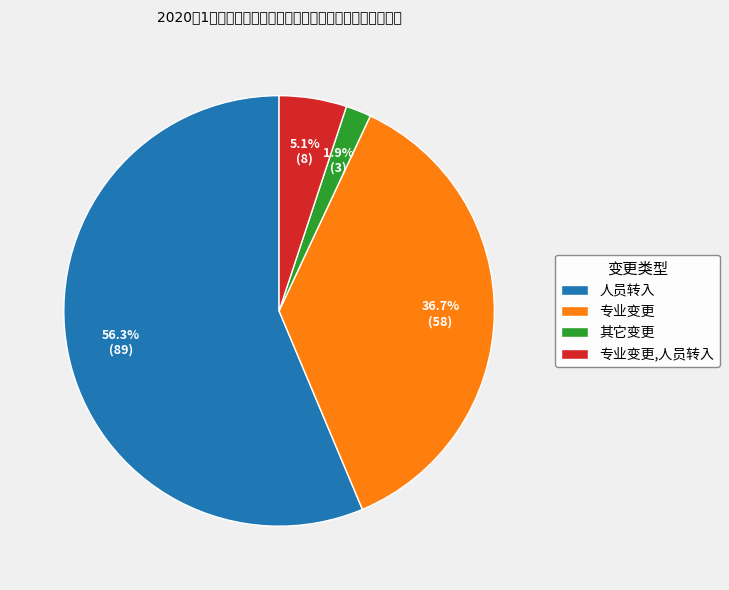

What is the ratio of the value at 专业变更,人员转入 to the value at 专业变更?

0.1